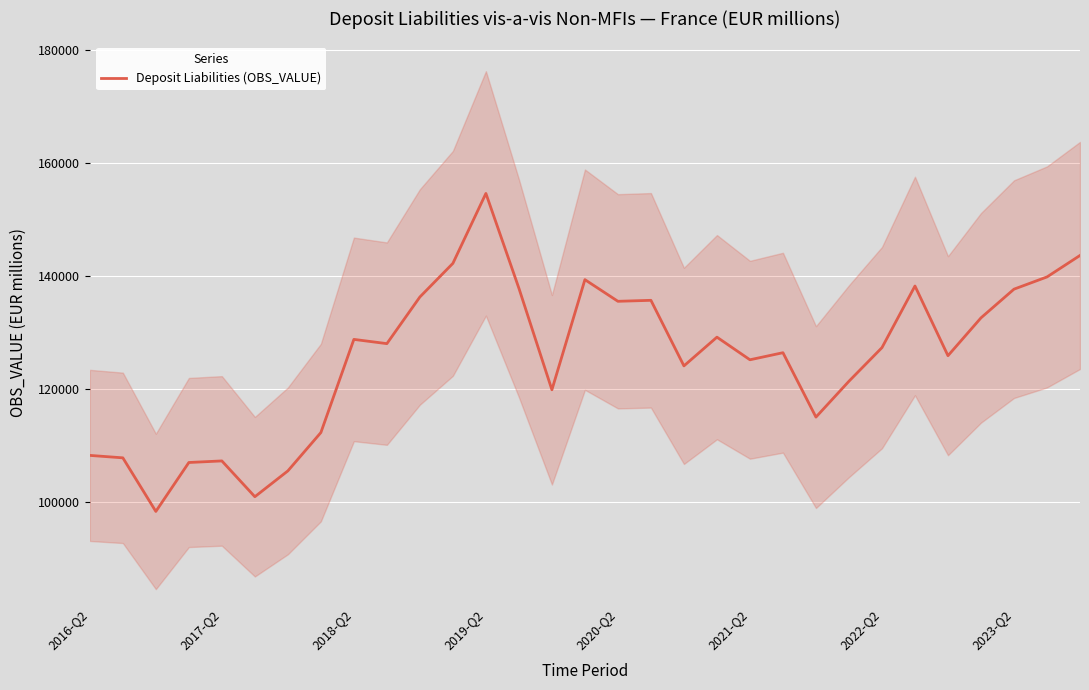

At which label does Deposit Liabilities (OBS_VALUE) reach its peak?

2019-Q2